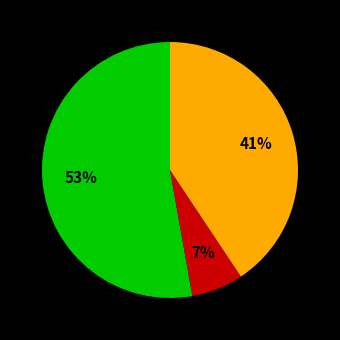

Does any single category account for the majority?

Yes